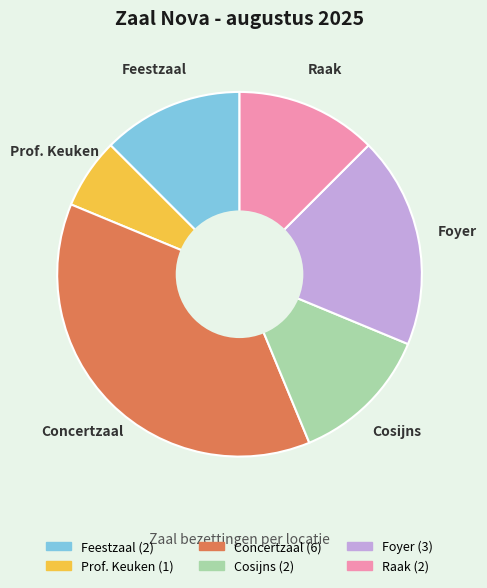

Combined, do Prof. Keuken and Feestzaal account for over 50%?

No